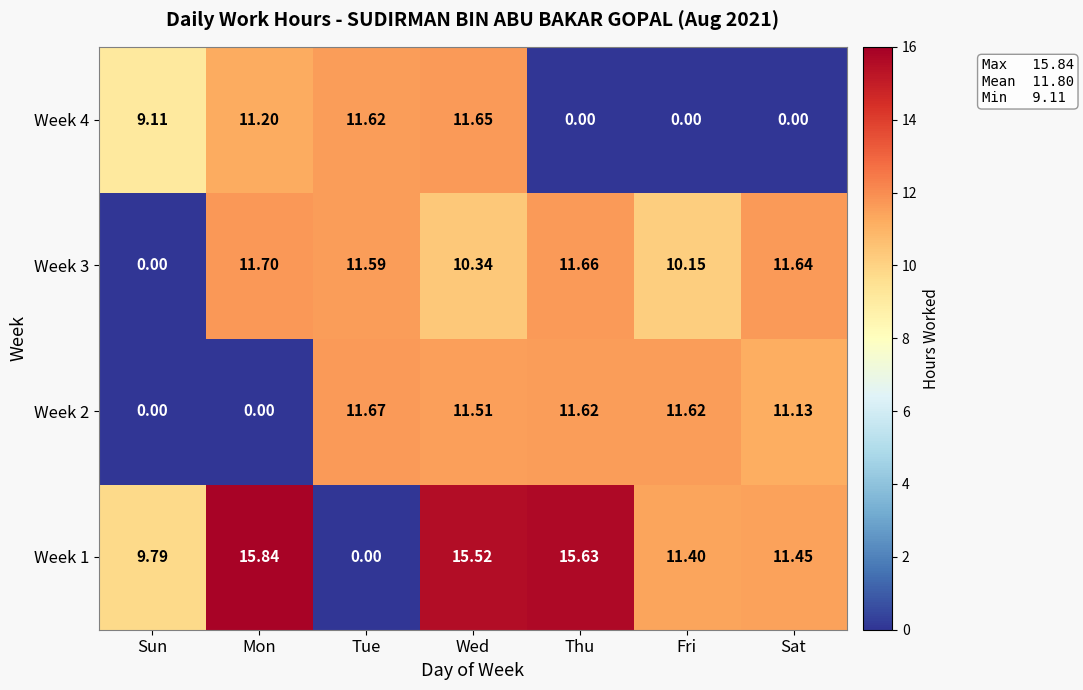

What is the total value across all series at Mon?

38.7